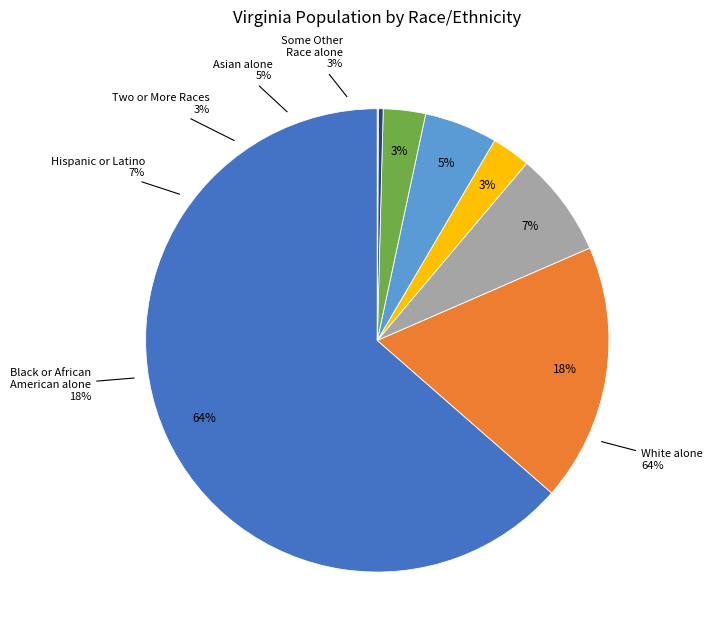

To the nearest percent, what is the difference between the Some Other Race alone and Hispanic or Latino slice percentages?

4%